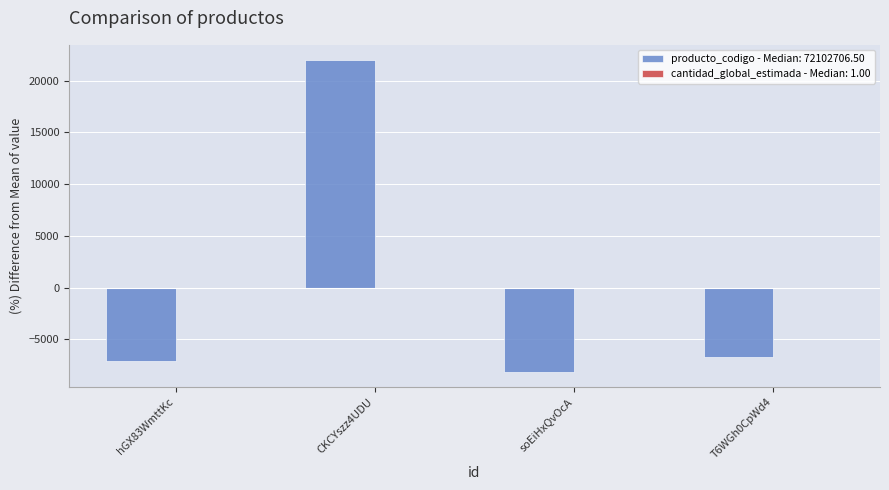

At which category does the chart reach its peak across all series?

CKCYszz4UDU